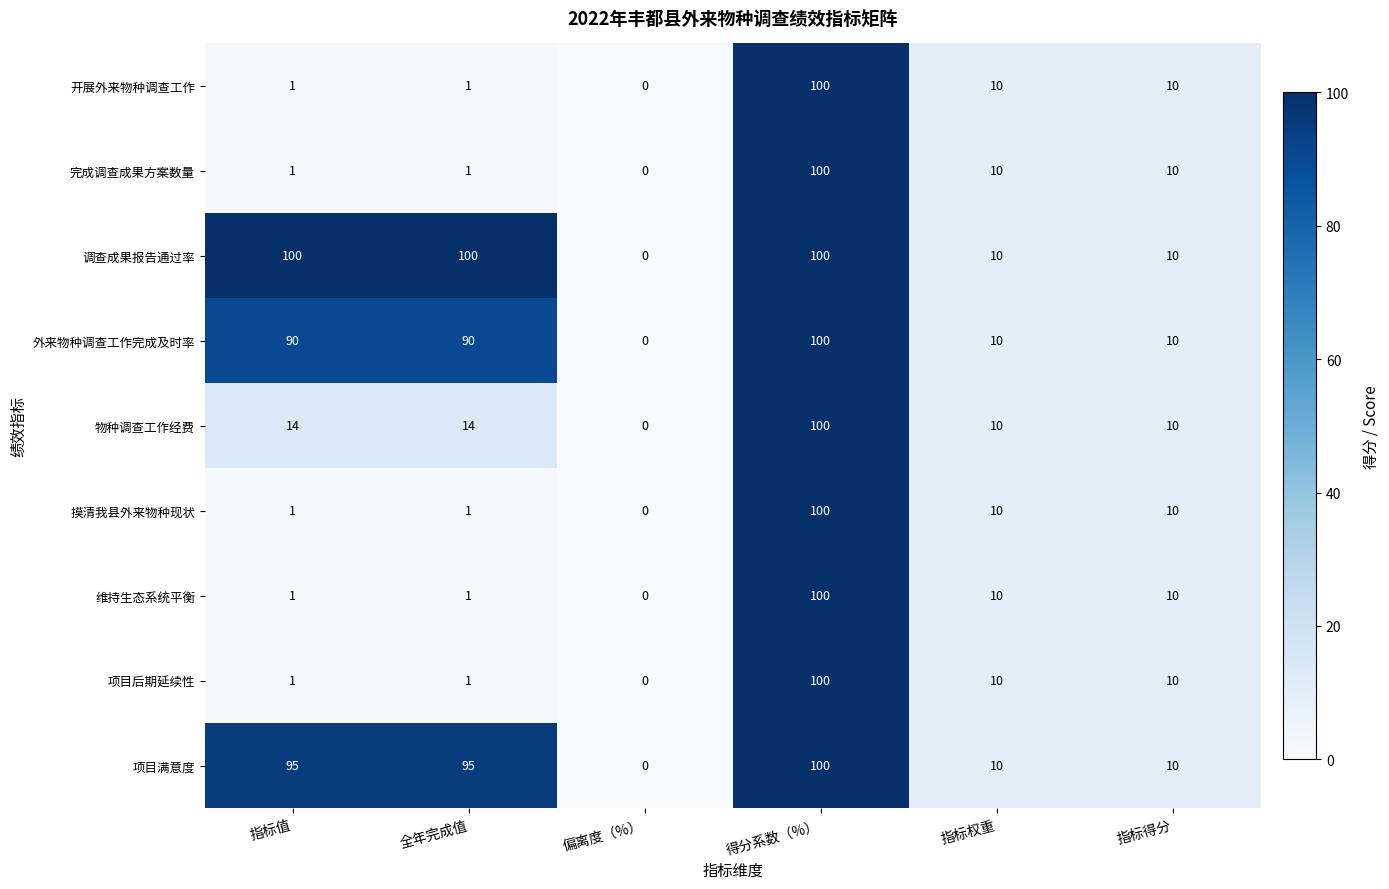

Is it true that 开展外来物种调查工作 equals 15 at 指标权重?

False